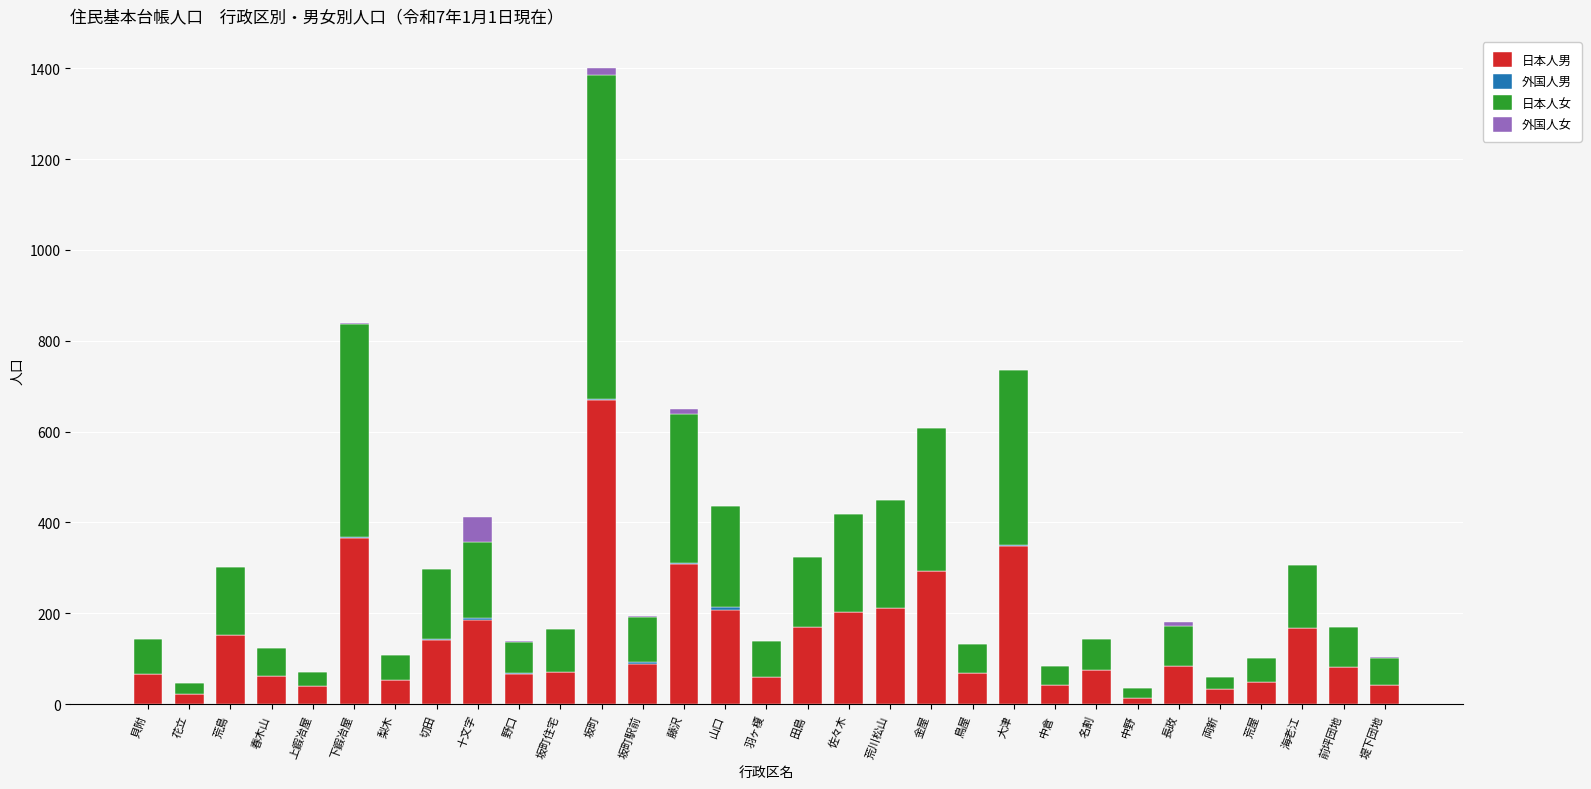

Is it true that 日本人男 equals 309 at 藤沢?

True